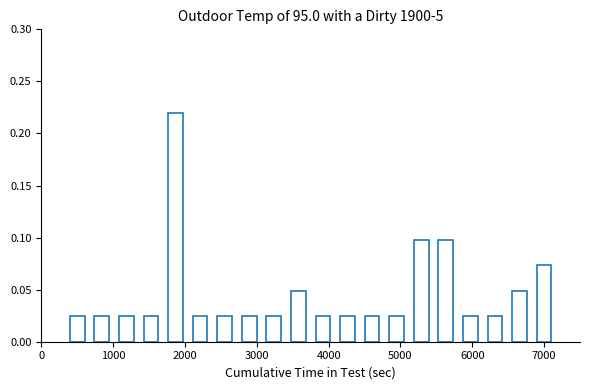

Count the values in the range 0 to 1.

20